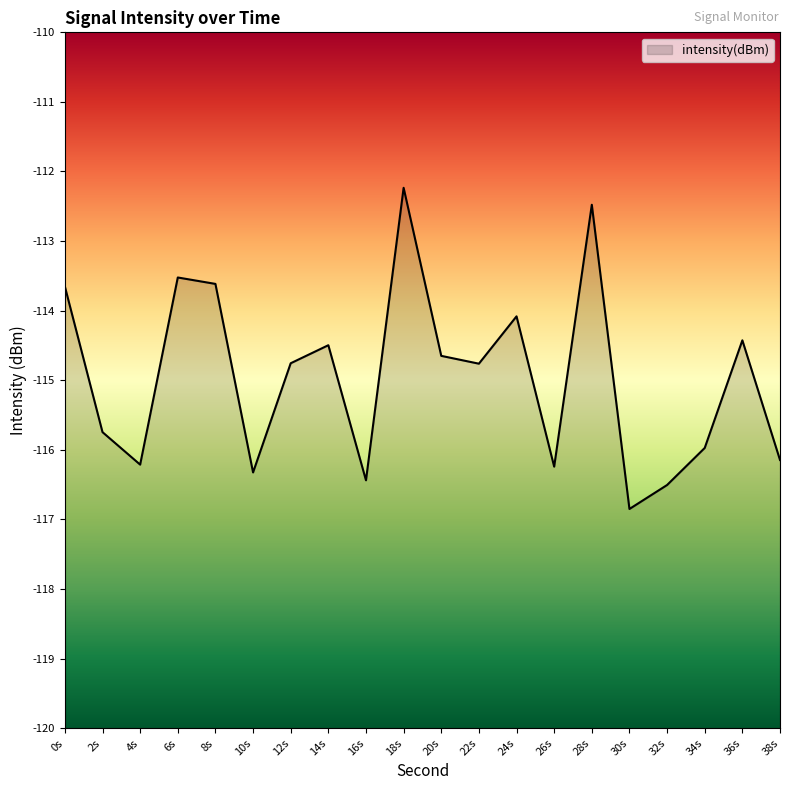

Where is the data nearest to the value -114?

24s